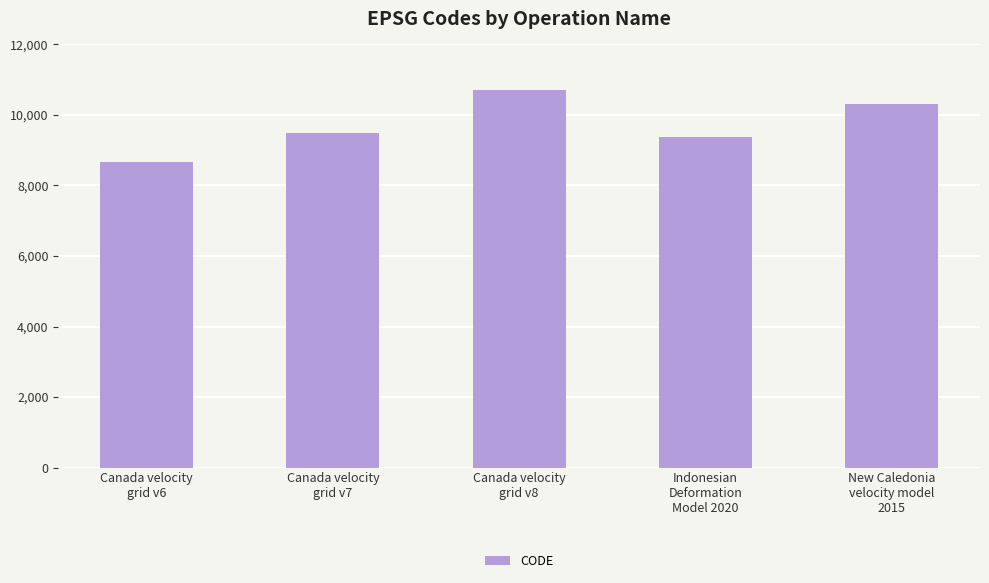

What is the sum of all values?

48564